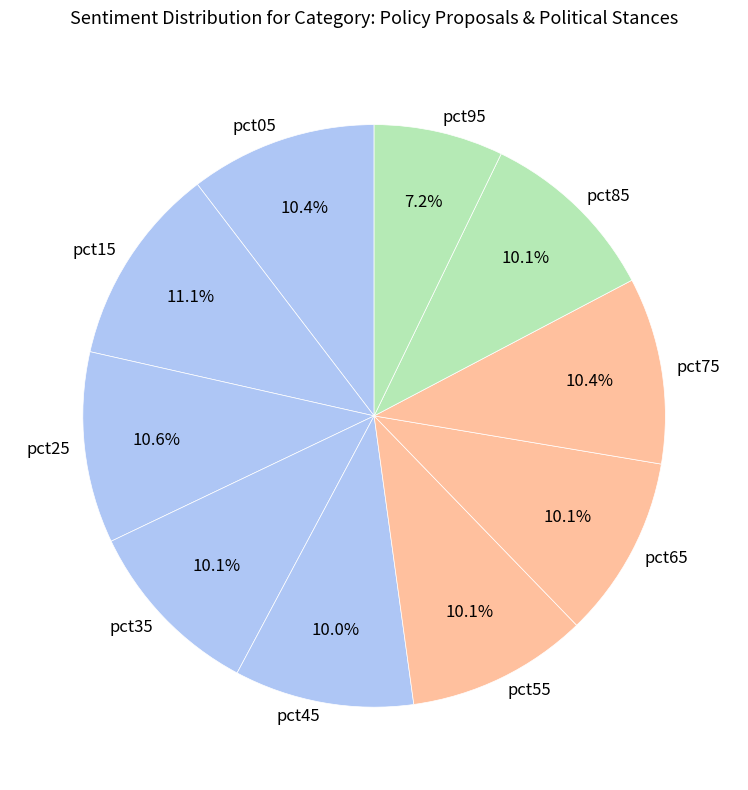

Between pct55 and pct95, which is larger?

pct55